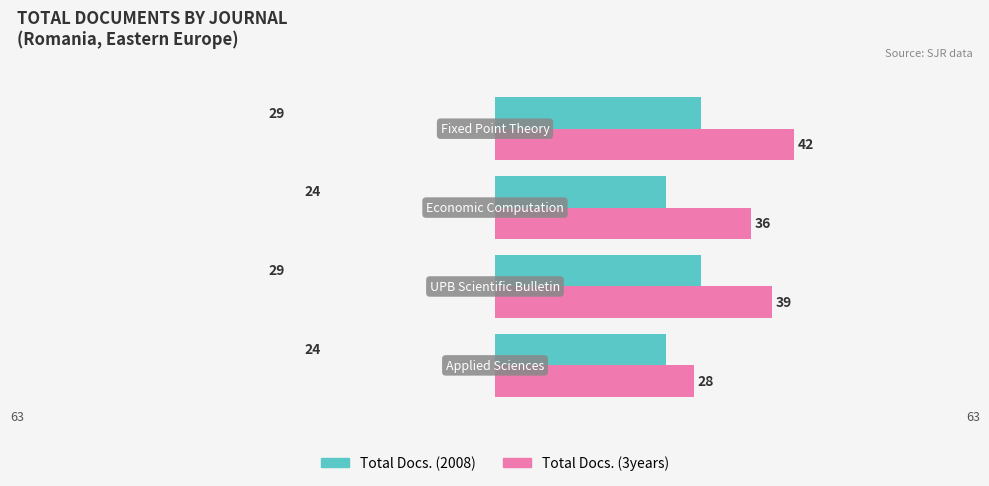

Rank the series by their maximum value, from highest to lowest.

Total Docs. (3years), Total Docs. (2008)